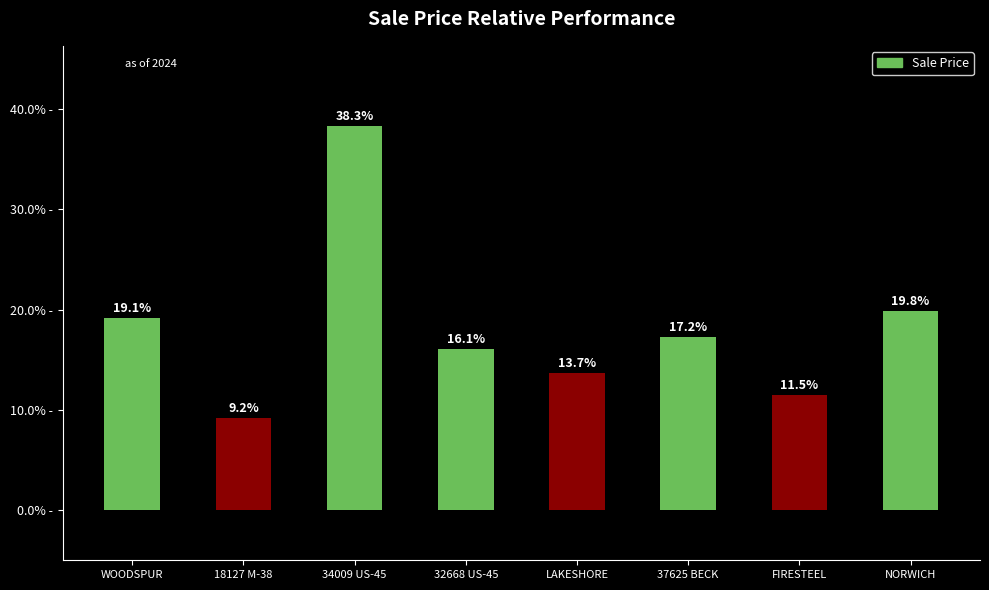

What is the sum of all values?

145.0